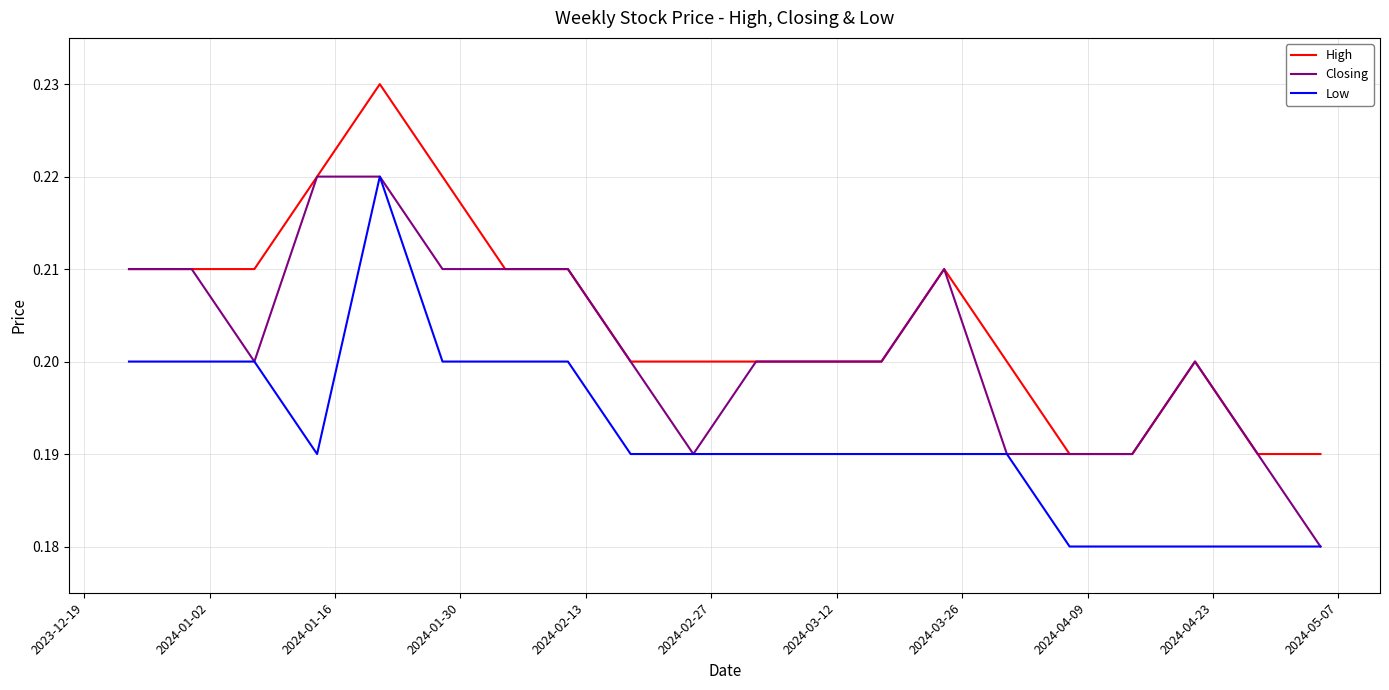

True or false: High and Low intersect in this chart.

False